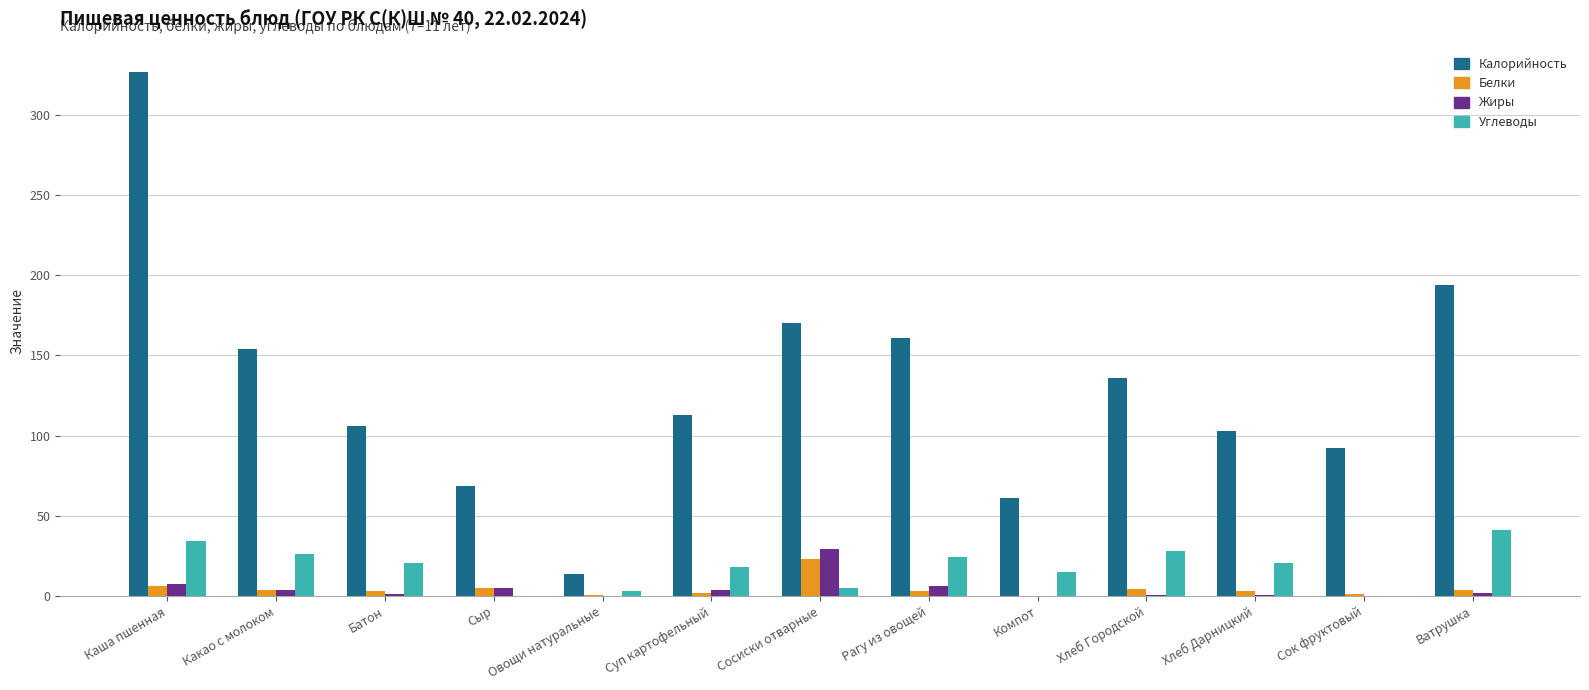

What is the sum of all Углеводы values?

234.7